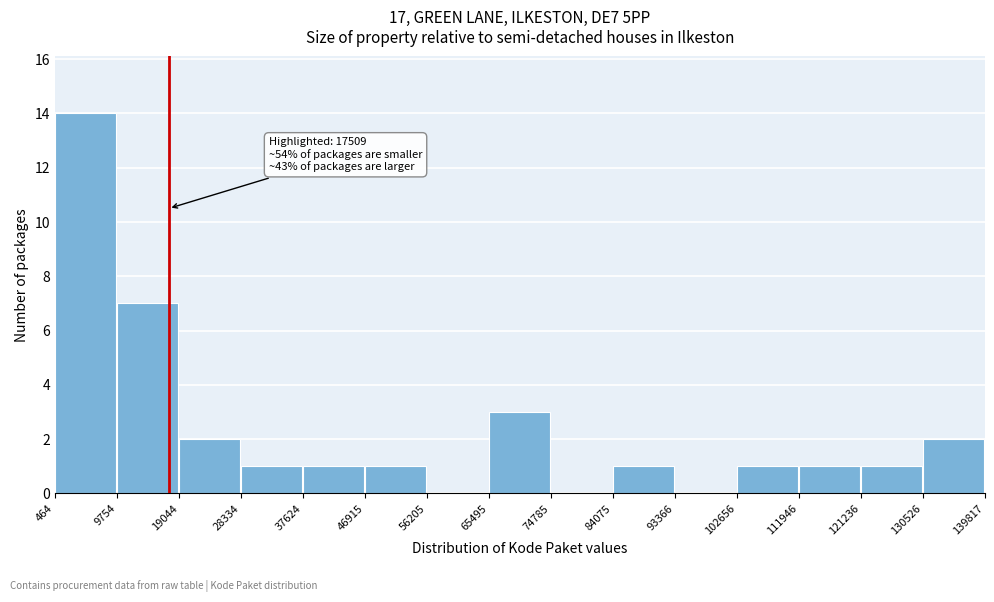

Over which range of the x-axis is the bar tallest?

464 to 9754